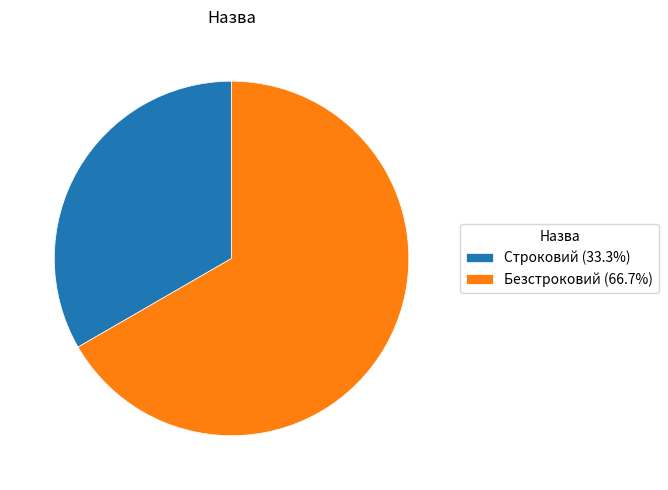

Do Строковий (33.3%) and Безстроковий (66.7%) together represent more than half of the pie?

Yes